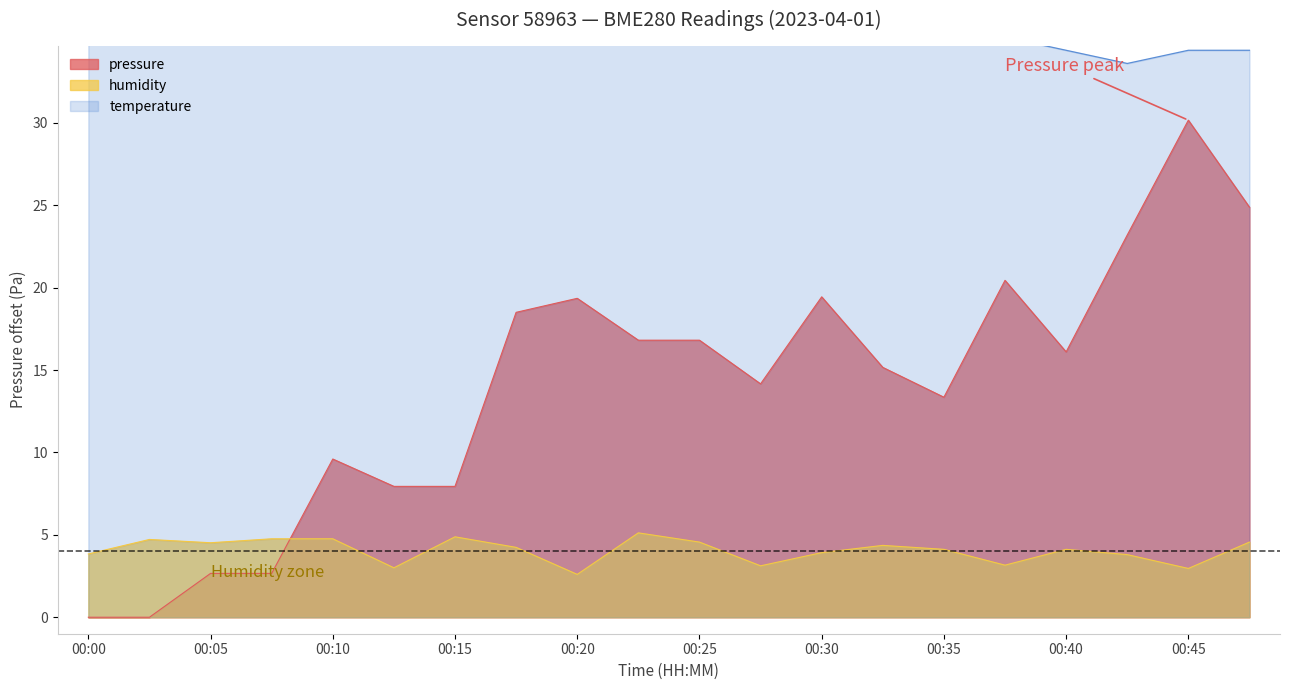

Rank the series by their average value, from highest to lowest.

temperature, pressure, humidity